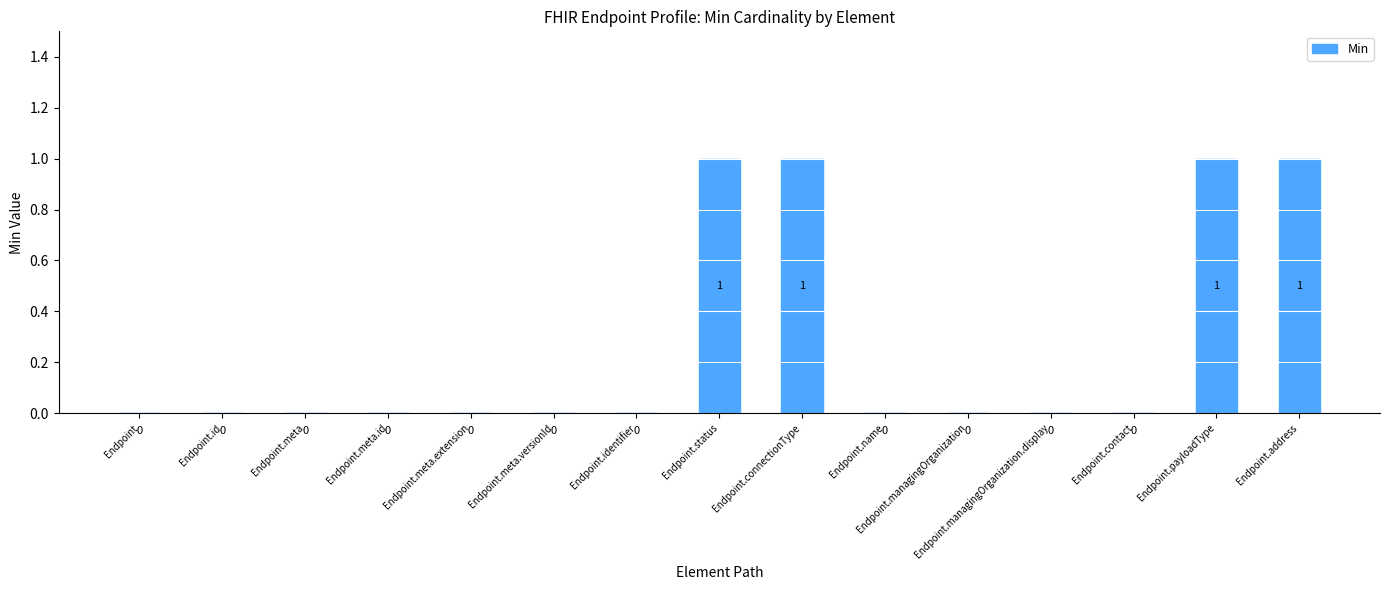

What is the greatest value displayed?

1